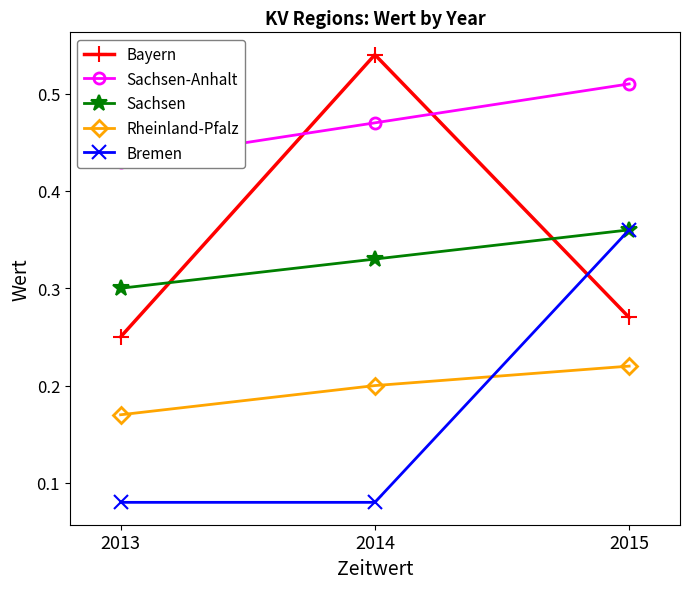

Reading left to right, transcribe all the data shown in this chart.

Bayern: 2013=0.2	2014=0.5	2015=0.3
Sachsen-Anhalt: 2013=0.4	2014=0.5	2015=0.5
Sachsen: 2013=0.3	2014=0.3	2015=0.4
Rheinland-Pfalz: 2013=0.2	2014=0.2	2015=0.2
Bremen: 2013=0.1	2014=0.1	2015=0.4